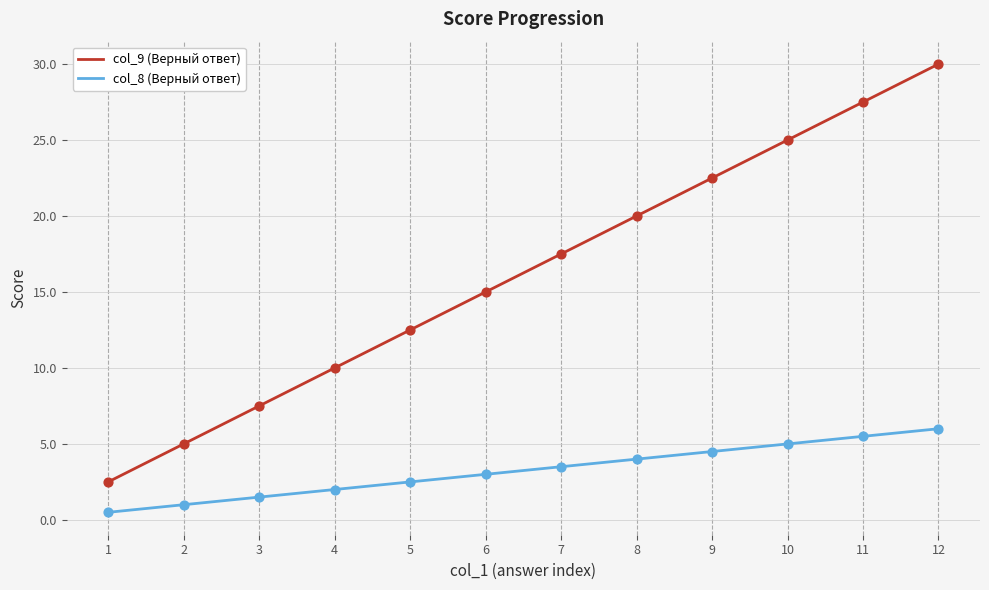

What are all the series names shown in the legend?

col_9 (Верный ответ), col_8 (Верный ответ)